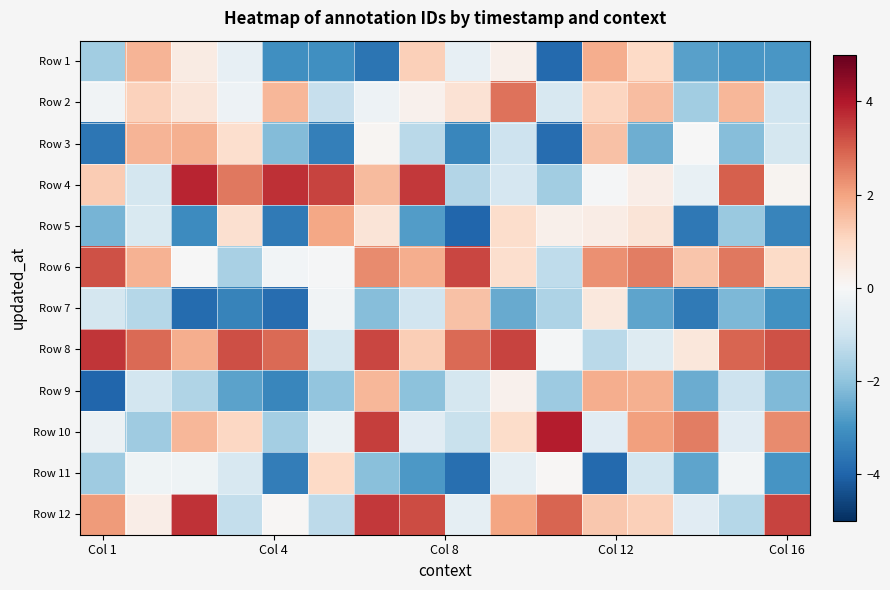

Reading left to right, extract all data points from this chart.

Row 1: -1.8	1.7	0.4	-0.4	-3.1	-3.1	-3.7	1.2	-0.4	0.2	-3.9	1.8	1.0	-2.7	-2.9	-2.9
Row 2: -0.2	1.1	0.6	-0.3	1.7	-1.2	-0.2	0.2	0.7	2.7	-0.8	1.1	1.6	-1.7	1.6	-1.0
Row 3: -3.6	1.7	1.8	0.9	-2.2	-3.4	0.1	-1.4	-3.3	-1.0	-3.8	1.5	-2.4	-0.0	-2.1	-0.9
Row 4: 1.3	-0.9	3.8	2.7	3.6	3.4	1.6	3.5	-1.5	-0.8	-1.7	-0.0	0.3	-0.4	3.0	0.1
Row 5: -2.3	-0.7	-3.2	0.8	-3.6	1.9	0.6	-2.8	-4.0	0.9	0.2	0.4	0.6	-3.6	-1.8	-3.3
Row 6: 3.2	1.7	-0.0	-1.6	-0.1	-0.0	2.4	1.8	3.3	0.8	-1.3	2.3	2.6	1.4	2.6	1.0
Row 7: -0.9	-1.4	-3.8	-3.4	-3.8	-0.2	-2.1	-0.9	1.4	-2.5	-1.5	0.5	-2.6	-3.5	-2.3	-3.0
Row 8: 3.6	2.8	1.8	3.2	2.8	-0.9	3.4	1.2	2.8	3.4	-0.1	-1.3	-0.6	0.6	2.9	3.2
Row 9: -4.0	-0.9	-1.5	-2.7	-3.3	-2.0	1.7	-2.1	-0.9	0.2	-1.8	1.8	1.8	-2.5	-1.0	-2.2
Row 10: -0.3	-1.8	1.7	1.0	-1.7	-0.3	3.4	-0.6	-1.1	0.9	3.9	-0.5	2.0	2.6	-0.6	2.4
Row 11: -1.8	-0.2	-0.2	-0.8	-3.5	1.0	-2.1	-2.9	-3.8	-0.5	0.1	-3.9	-0.9	-2.6	-0.1	-3.0
Row 12: 2.1	0.3	3.6	-1.2	0.0	-1.3	3.5	3.3	-0.5	2.0	2.9	1.3	1.2	-0.5	-1.4	3.4